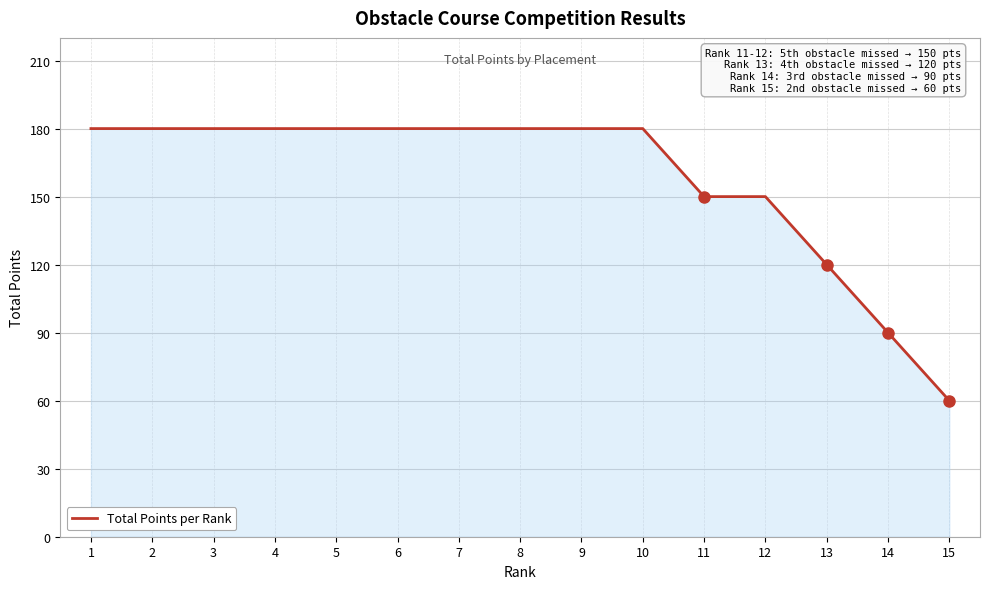

What is the approximate value at 9, to the nearest 5?

180